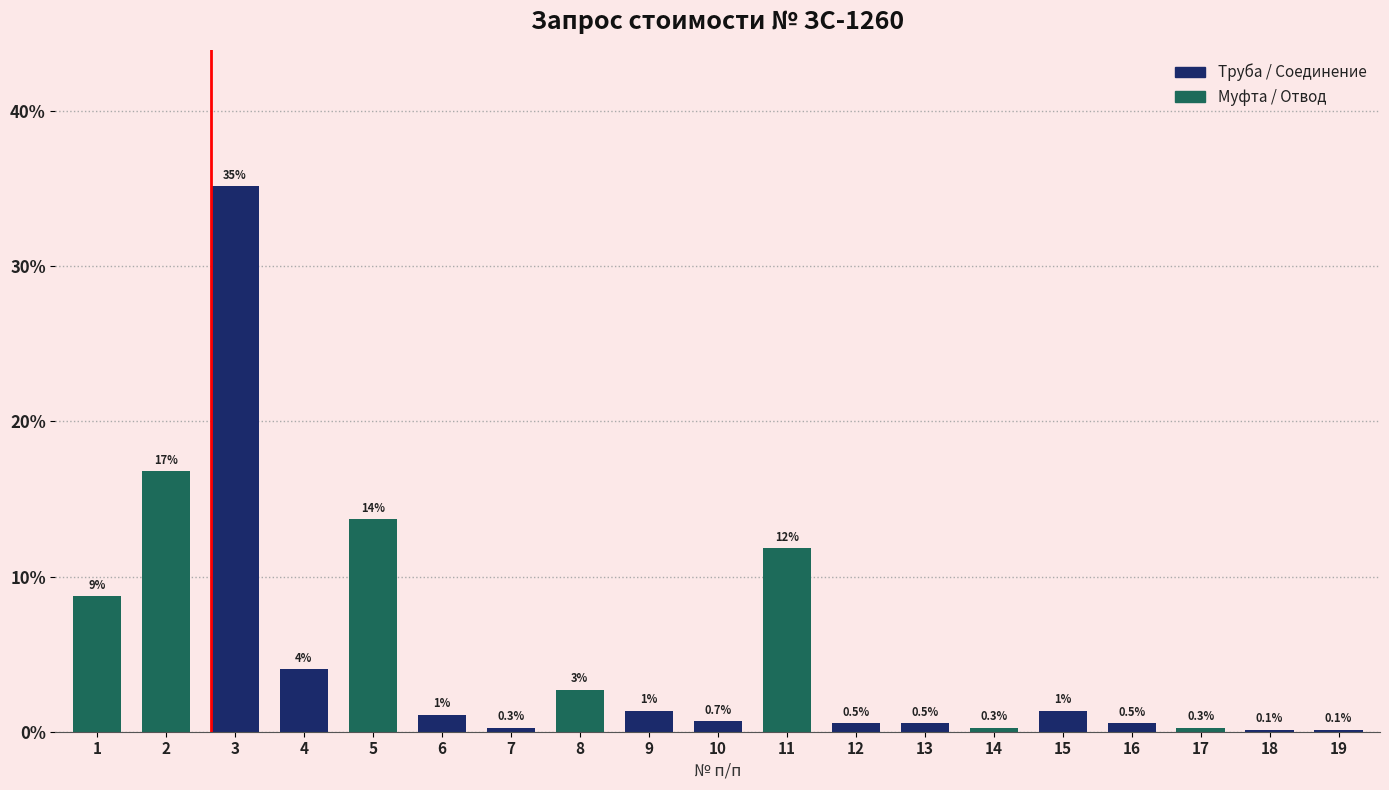

Between 18 and 6, which is larger?

6